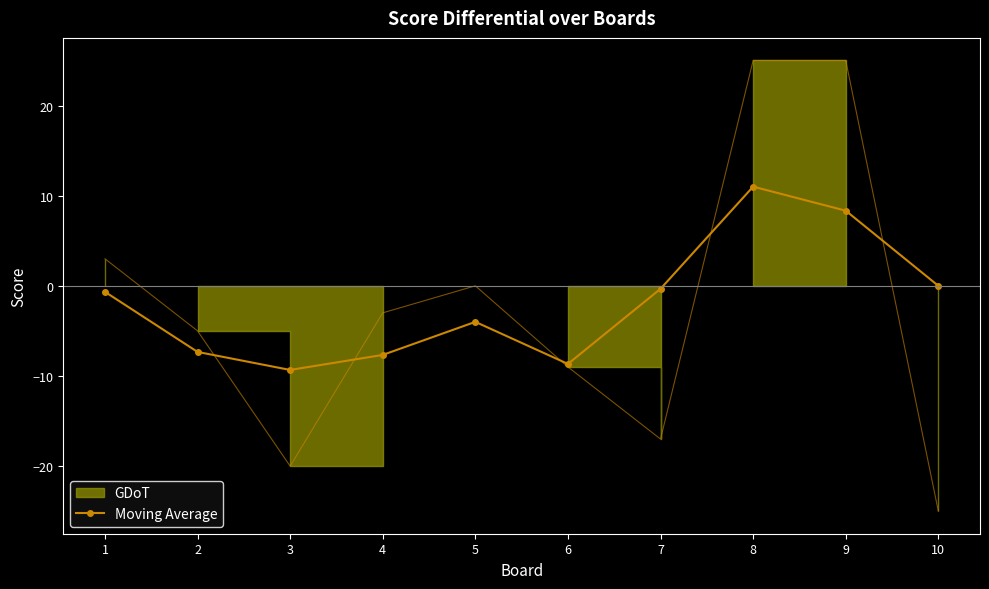

List the labels in order of value, largest first.

8, 9, 10, 7, 1, 5, 2, 4, 6, 3